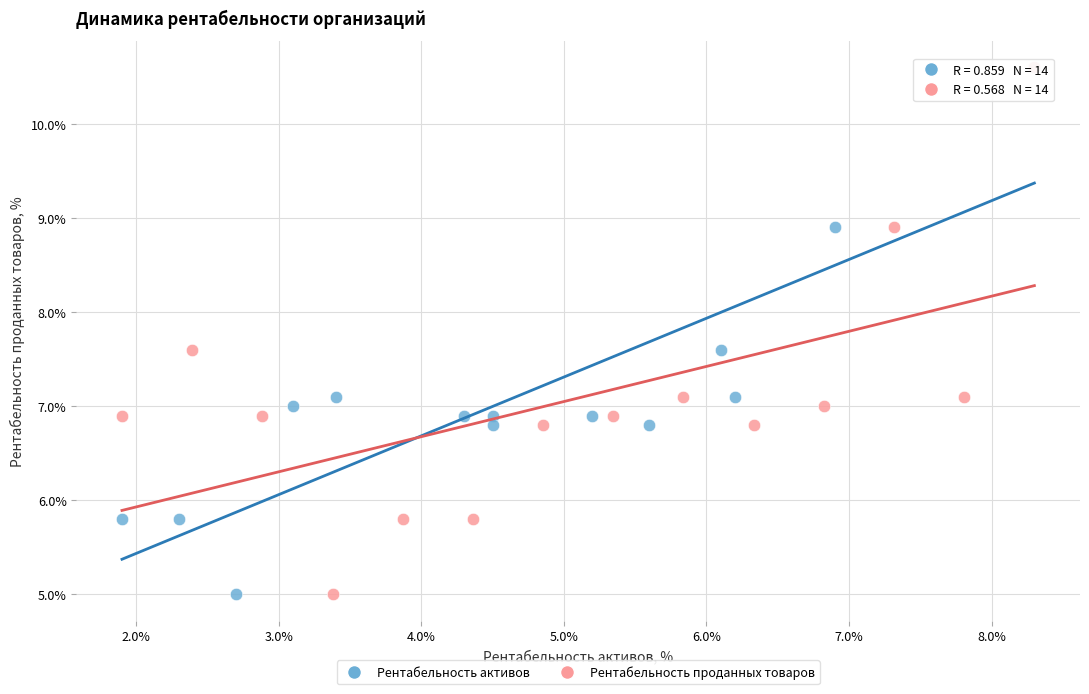

What are all the series names shown in the legend?

Рентабельность активов, Рентабельность проданных товаров